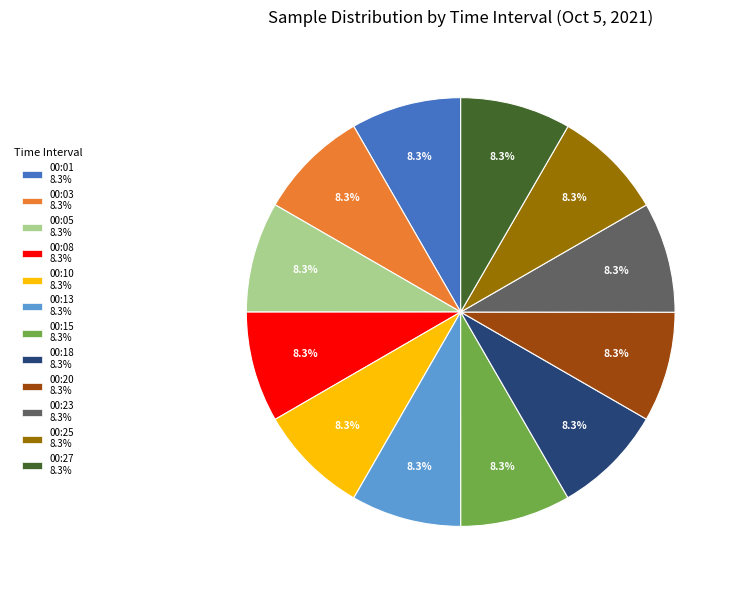

The 00:27 slice represents 8% of the pie. True or false?

True